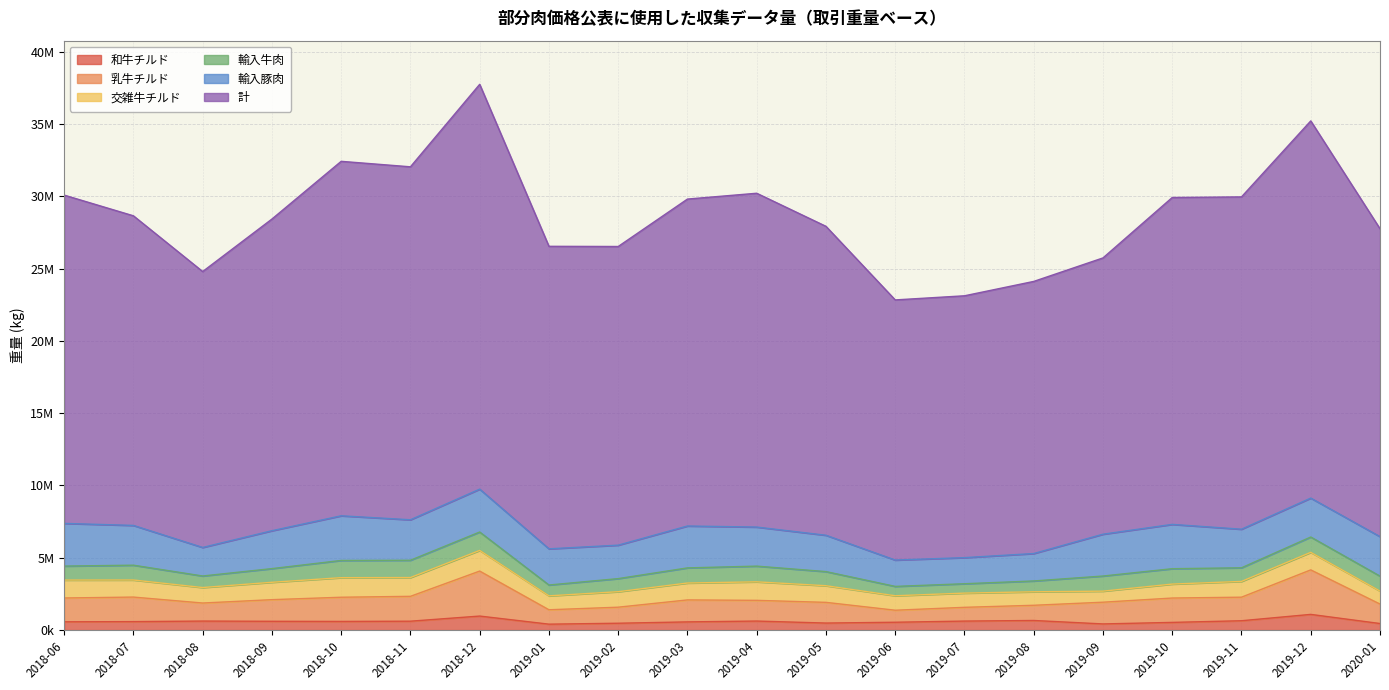

At how many categories does at least one series exceed 34389064?

2